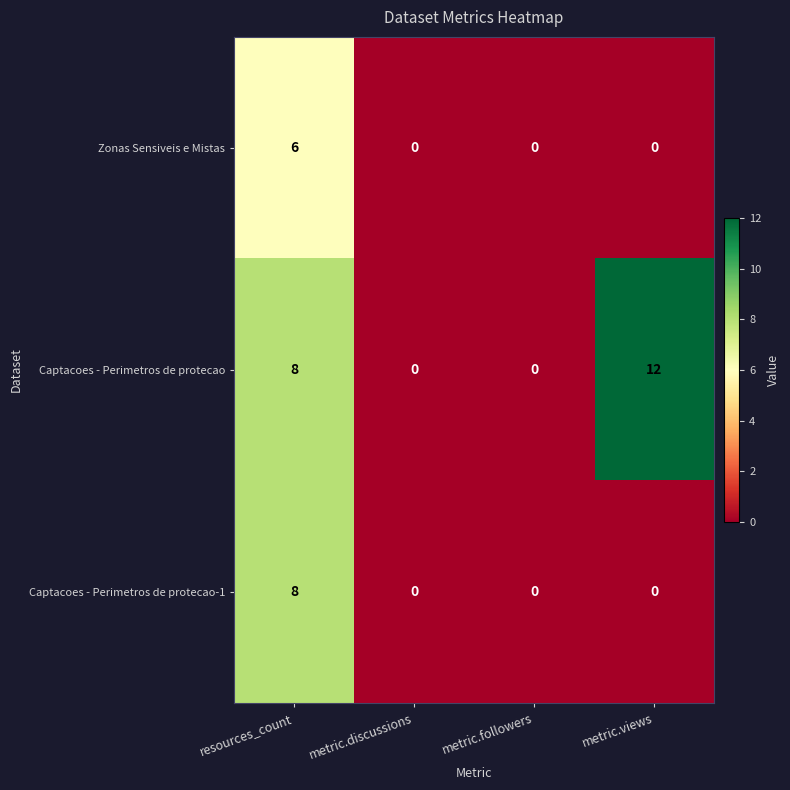

Rank the series by their maximum value, from highest to lowest.

Captacoes - Perimetros de protecao, Captacoes - Perimetros de protecao-1, Zonas Sensiveis e Mistas